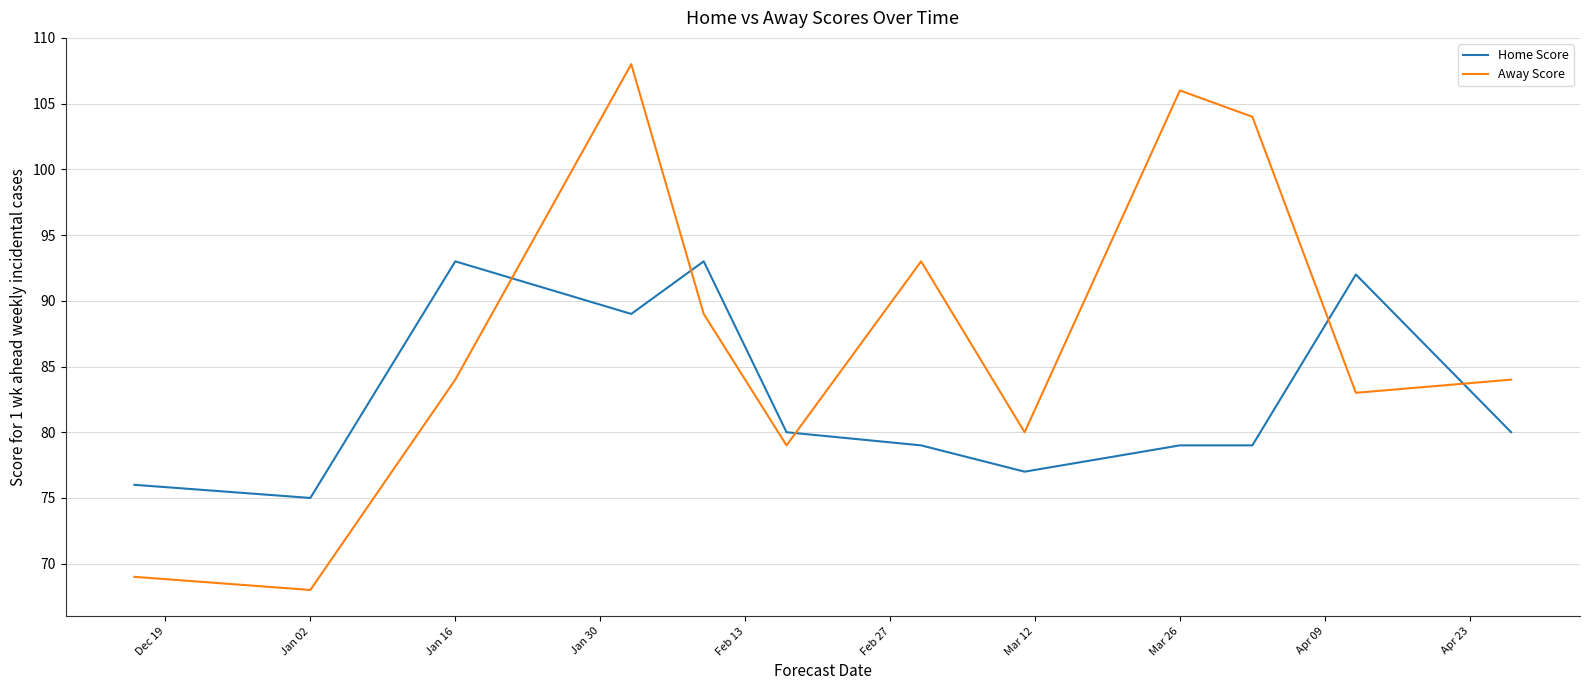

After their last crossing, which series has the higher values: Home Score or Away Score?

Away Score